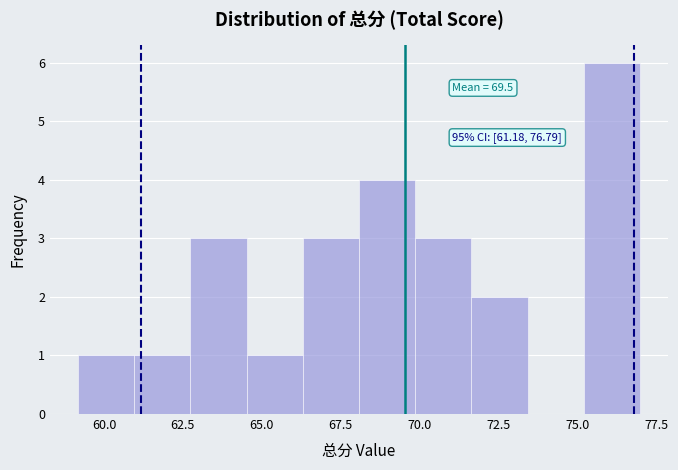

Around what value on the x-axis is the tallest bar? Give the approximate position of its centre, as read against the axis.

76.0